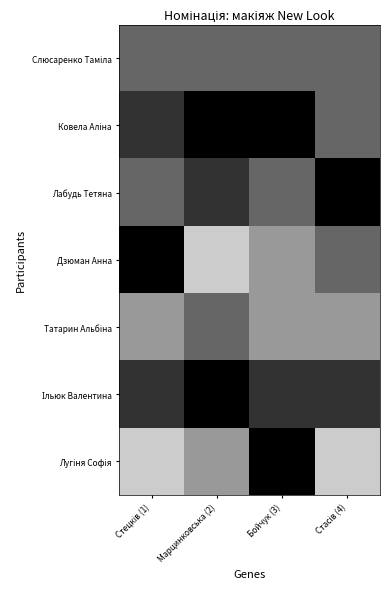

How many data points does each series have?

4